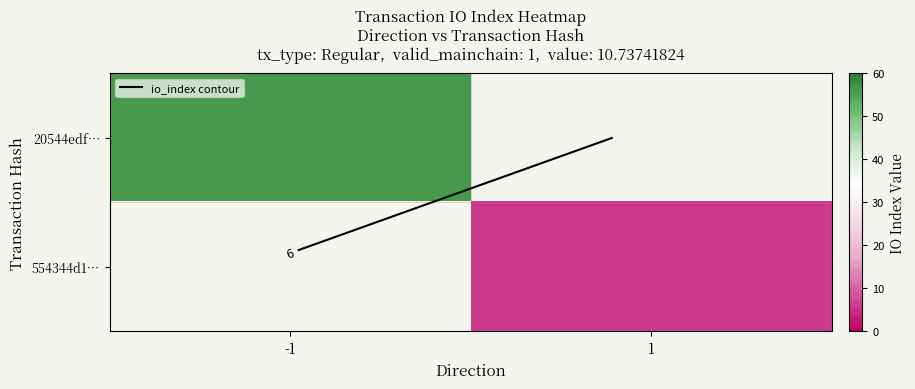

Is it true that 554344d1… equals 10 at 1?

False